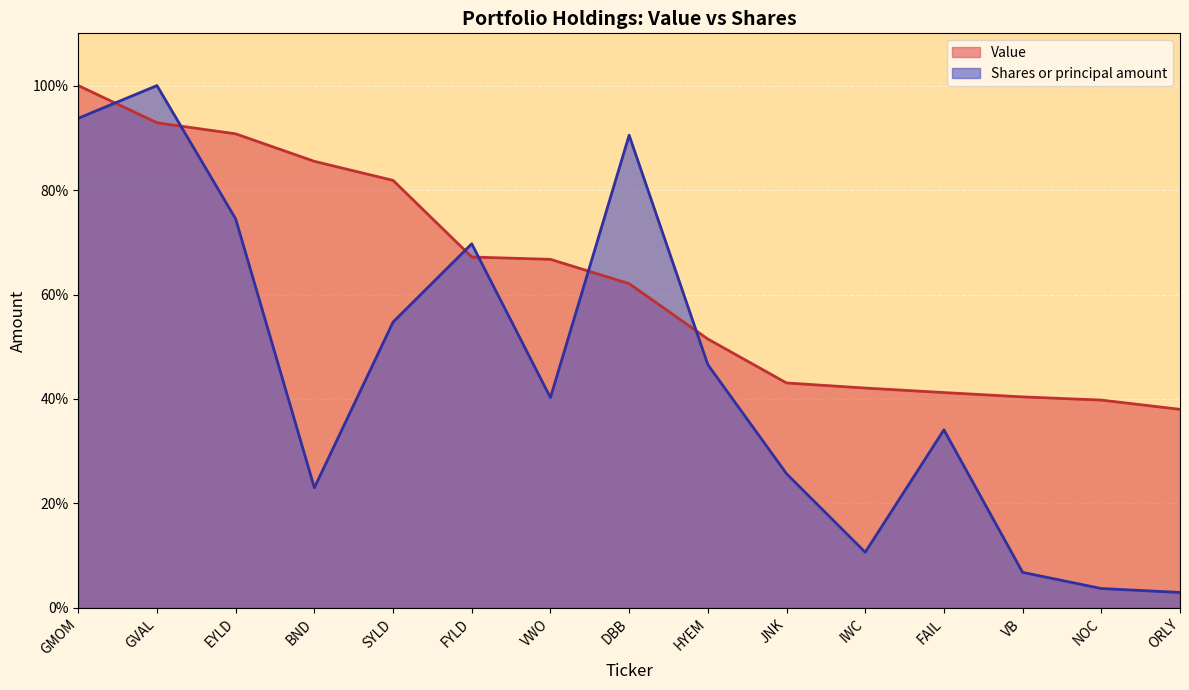

What is the difference between the highest and lowest values at HYEM?

4.9